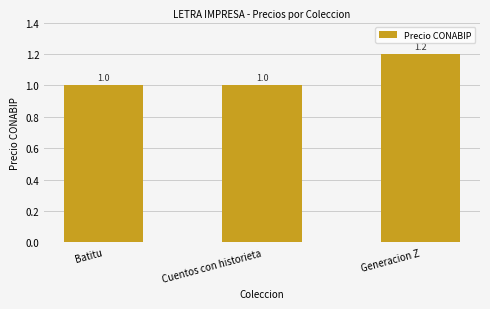

Reading right to left, transcribe all the data shown in this chart.

1.2	1.0	1.0